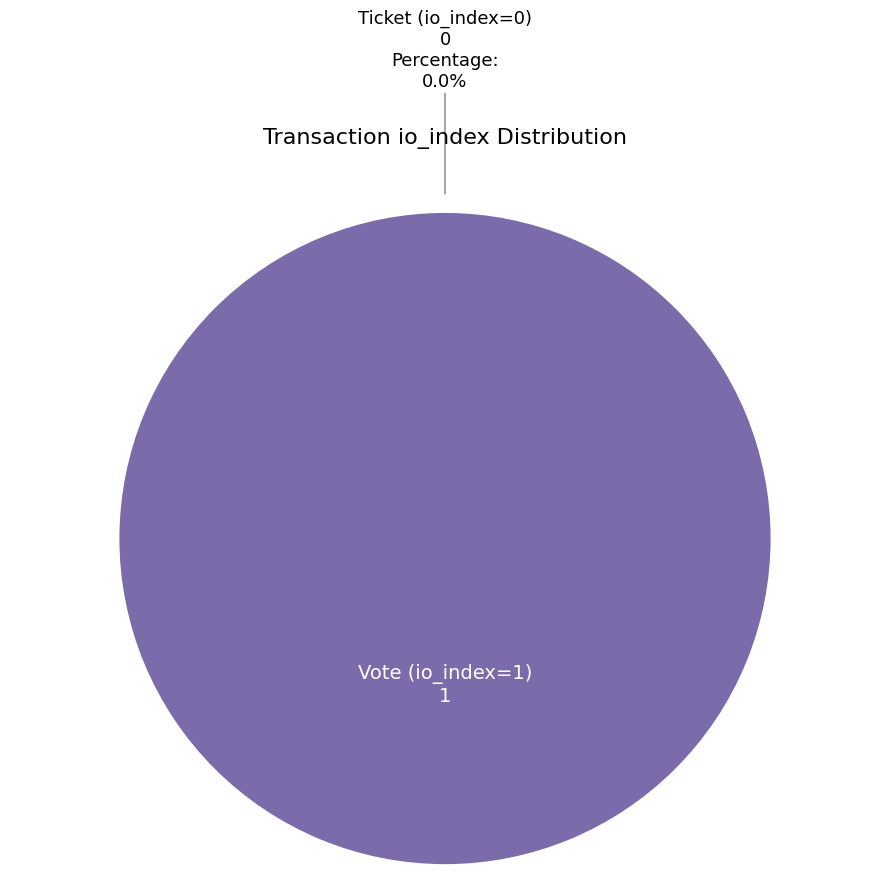

True or false: Ticket (io_index=0) accounts for 0% of the total.

True